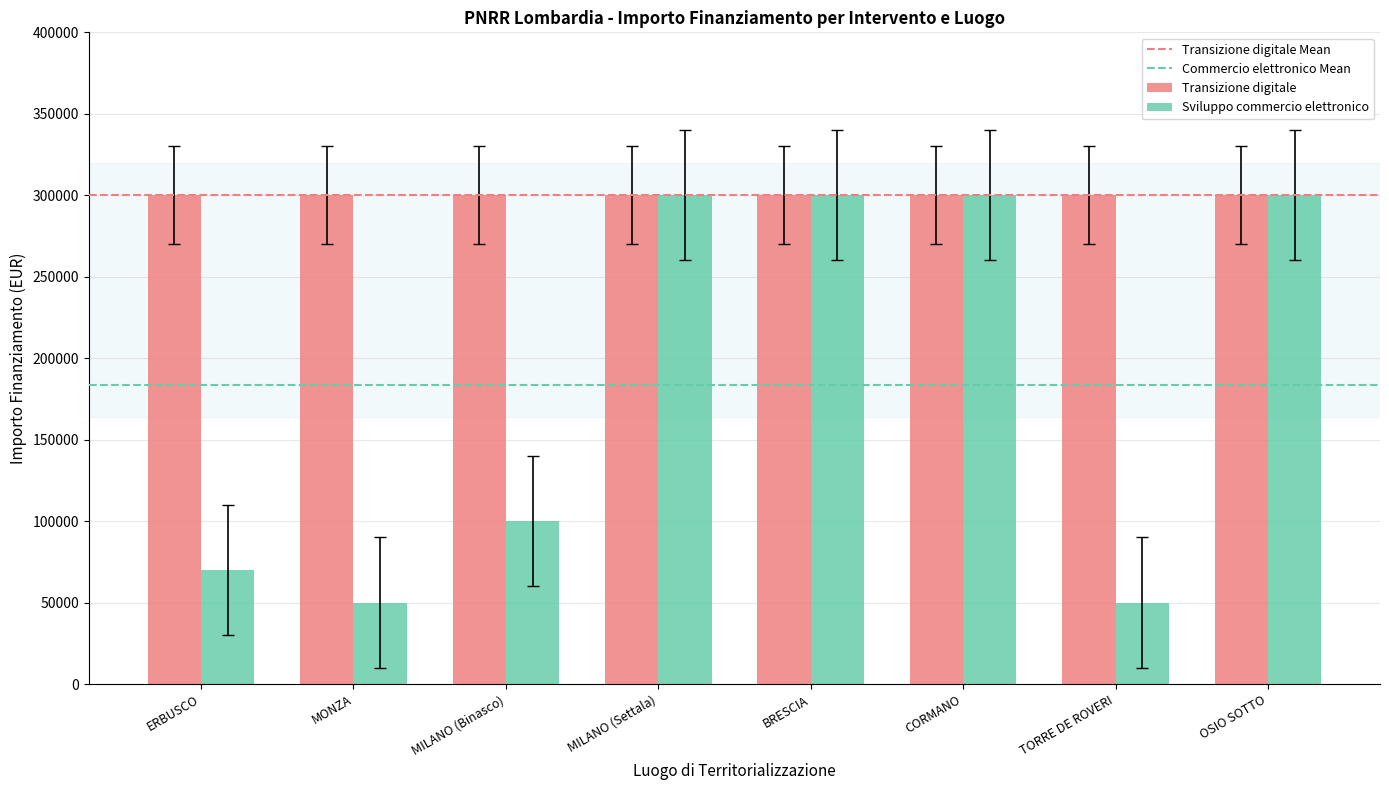

What position from the left is MILANO (Settala)?

4